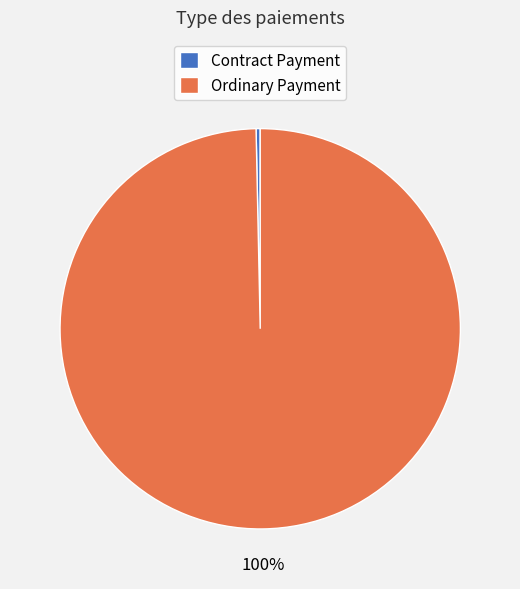

Rank the categories by value from highest to lowest.

Ordinary Payment, Contract Payment